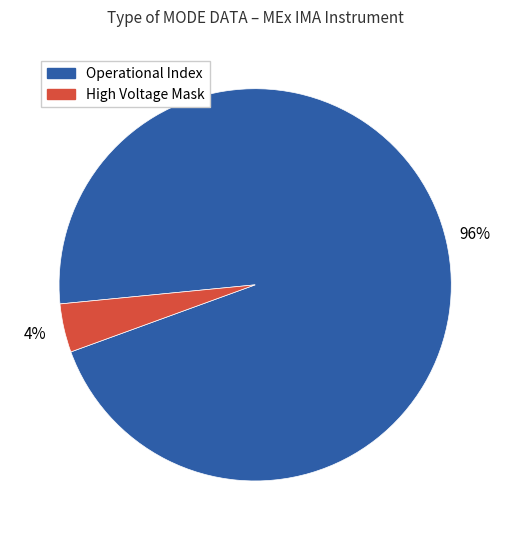

Is there a majority slice in this chart?

Yes